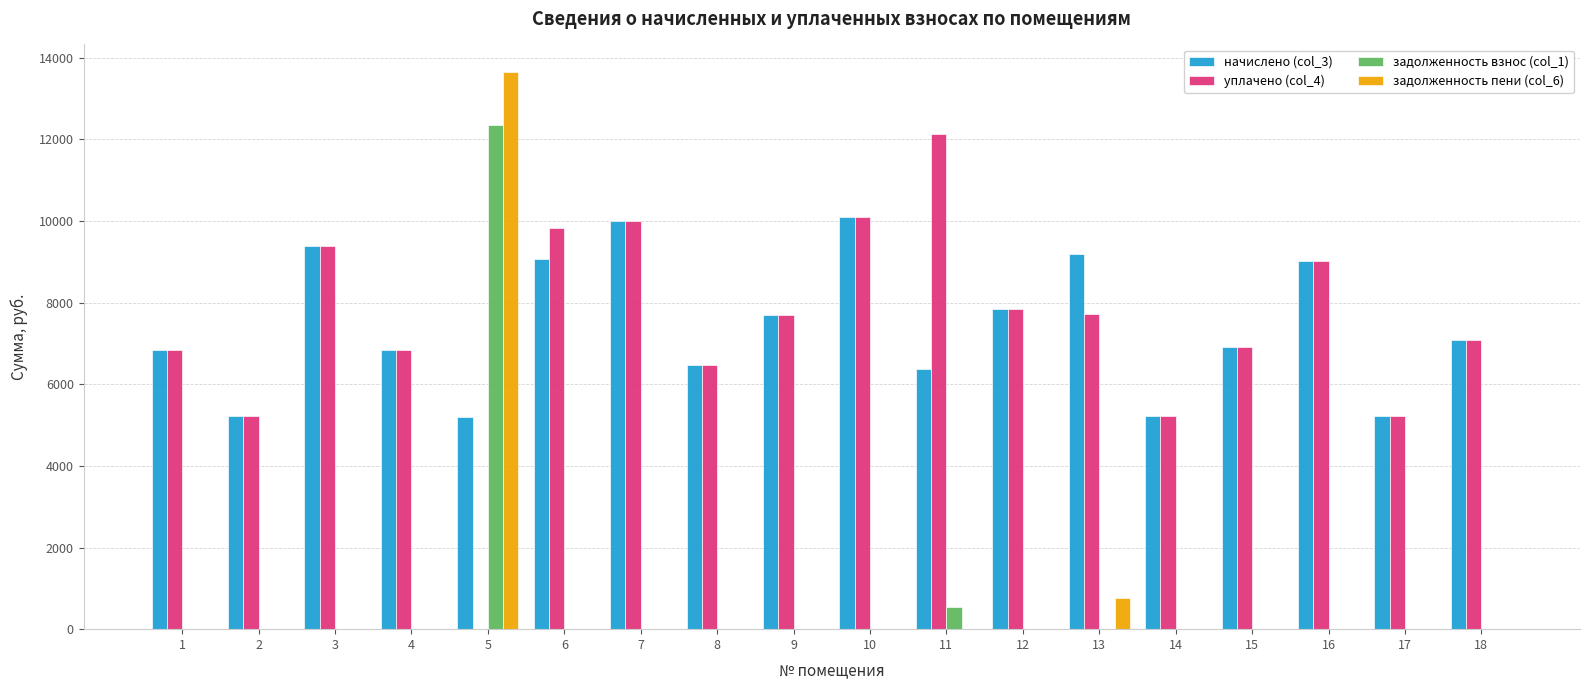

What is the maximum value for уплачено (col_4)?

12139.3